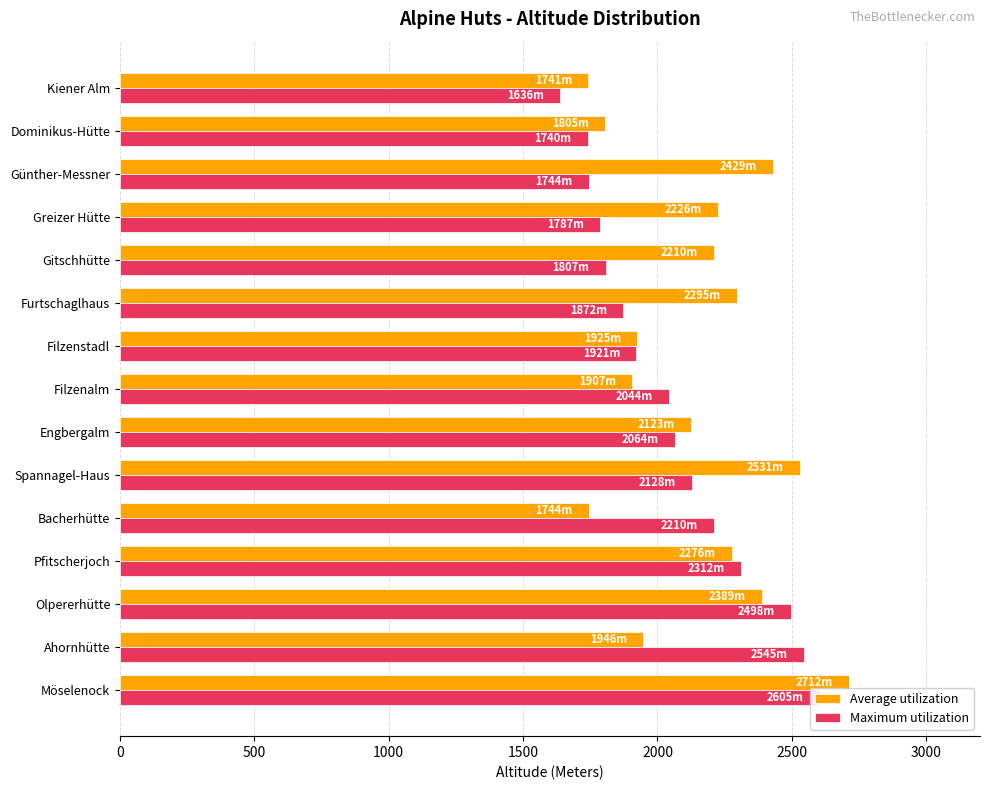

Which series changed the most between Ahornhütte and Engbergalm?

Maximum utilization